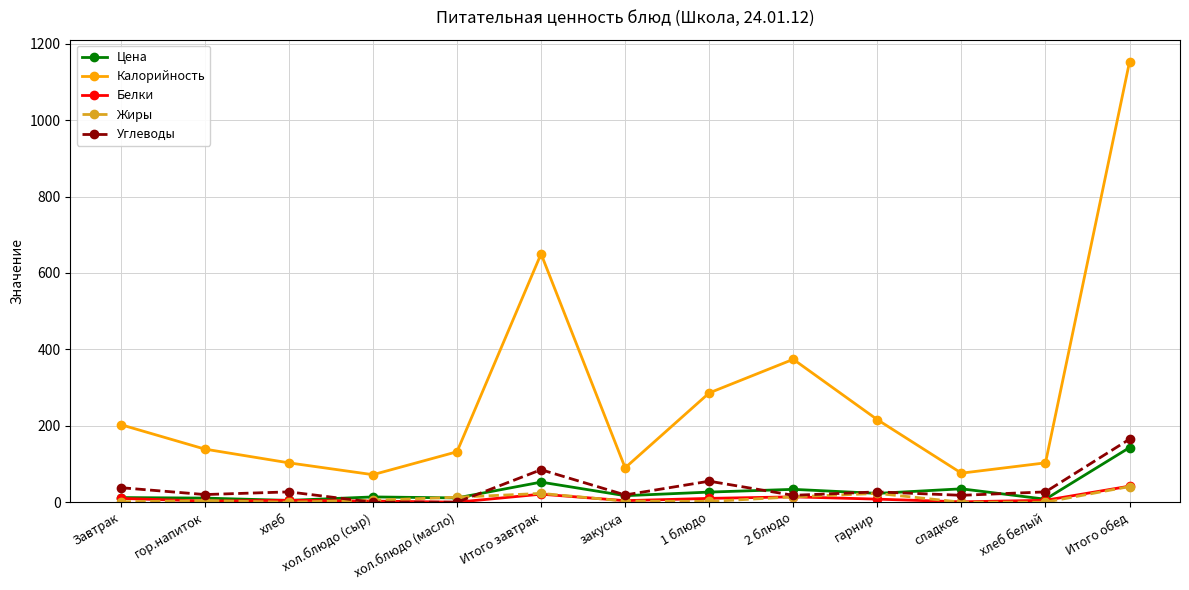

What is the value of the Белки point at the 7th from the left?

4.0